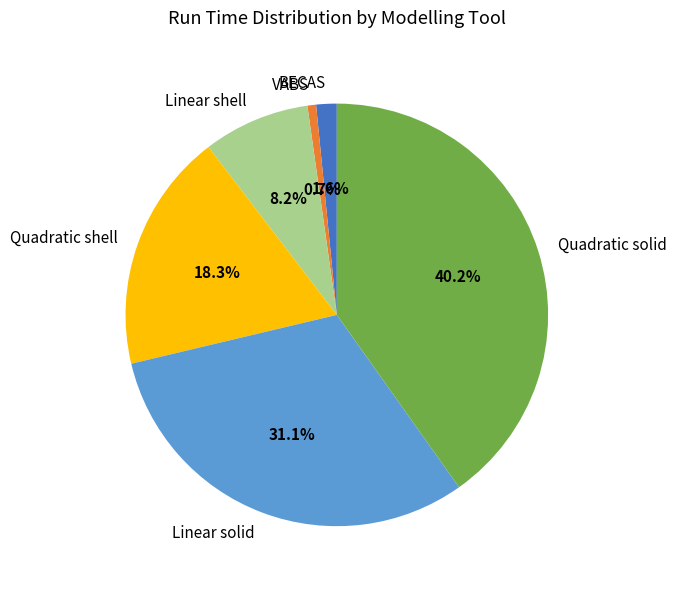

How much of the chart is everything except Linear solid?

68.9%